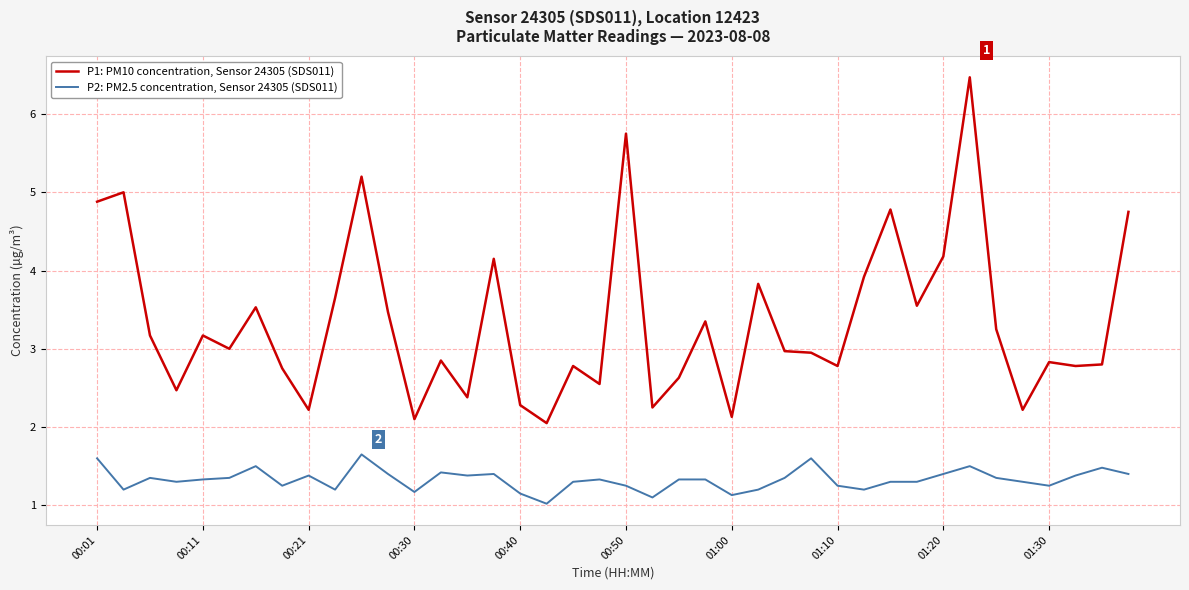

Does the chart display data point markers on the line(s)?

No